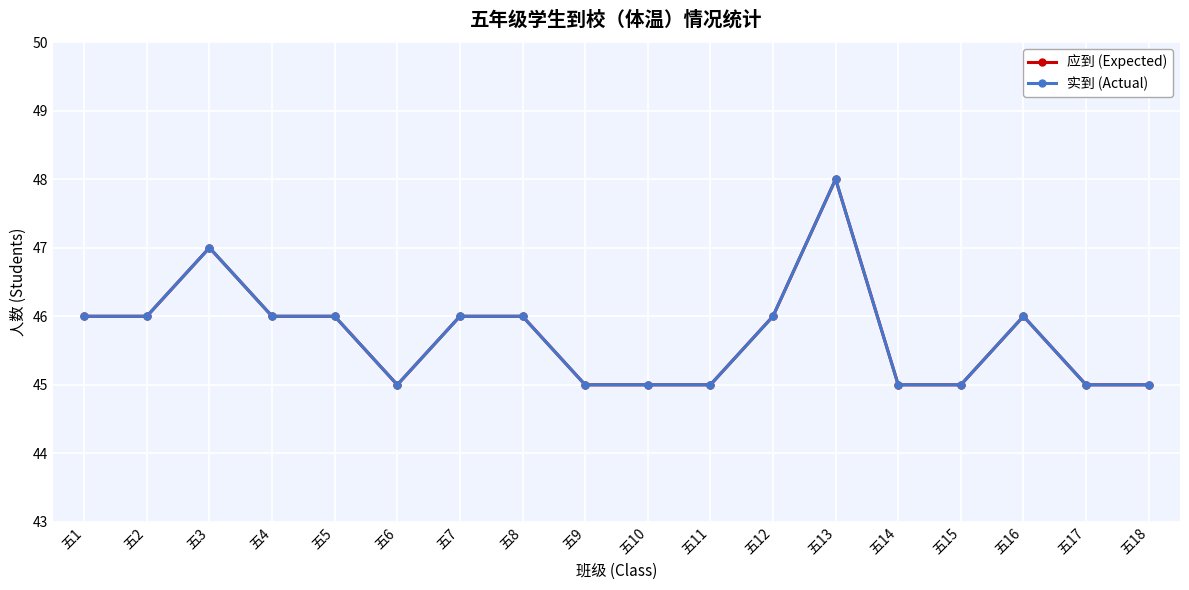

How many 实到 (Actual) values are between 45 and 46?

16